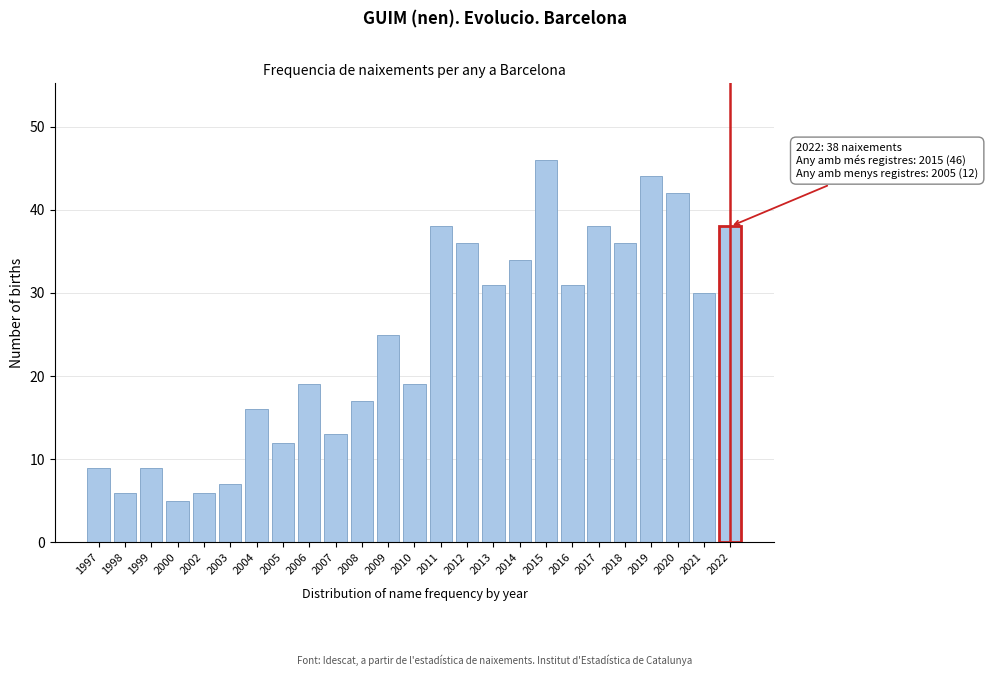

Reading left to right, list all the values displayed in this chart.

1997=9	1998=6	1999=9	2000=5	2002=6	2003=7	2004=16	2005=12	2006=19	2007=13	2008=17	2009=25	2010=19	2011=38	2012=36	2013=31	2014=34	2015=46	2016=31	2017=38	2018=36	2019=44	2020=42	2021=30	2022=38